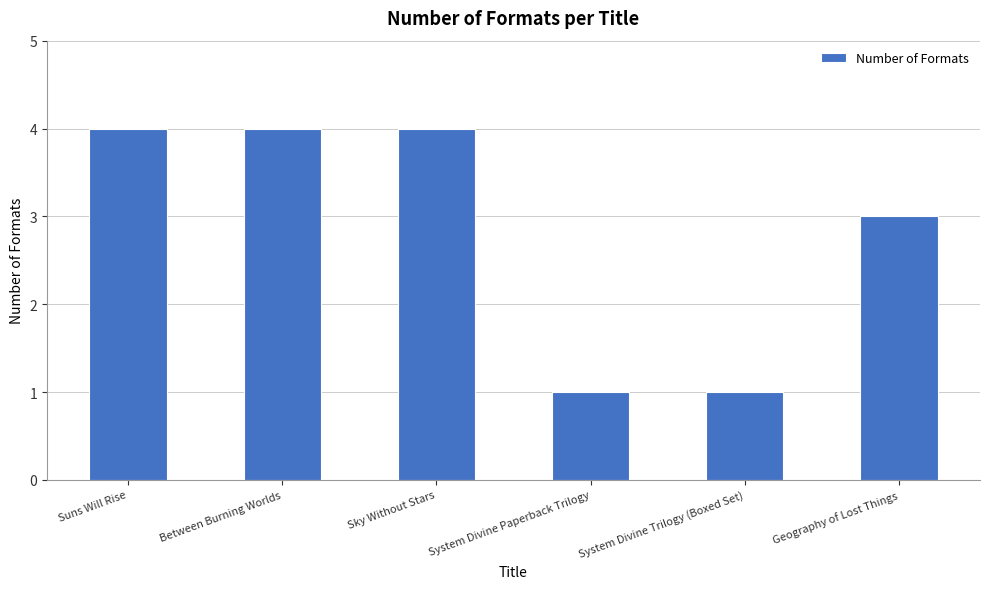

Reading left to right, transcribe all the data shown in this chart.

4	4	4	1	1	3